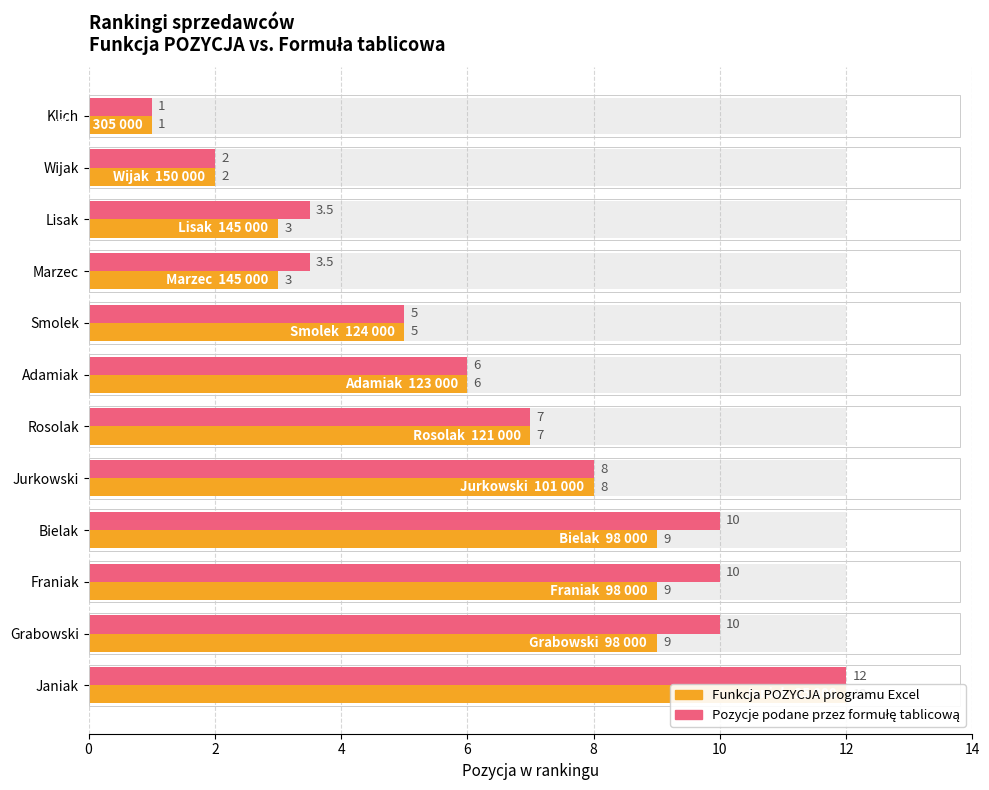

Rank the series by their average value, from highest to lowest.

Pozycje podane przez formułę tablicową, Funkcja POZYCJA programu Excel